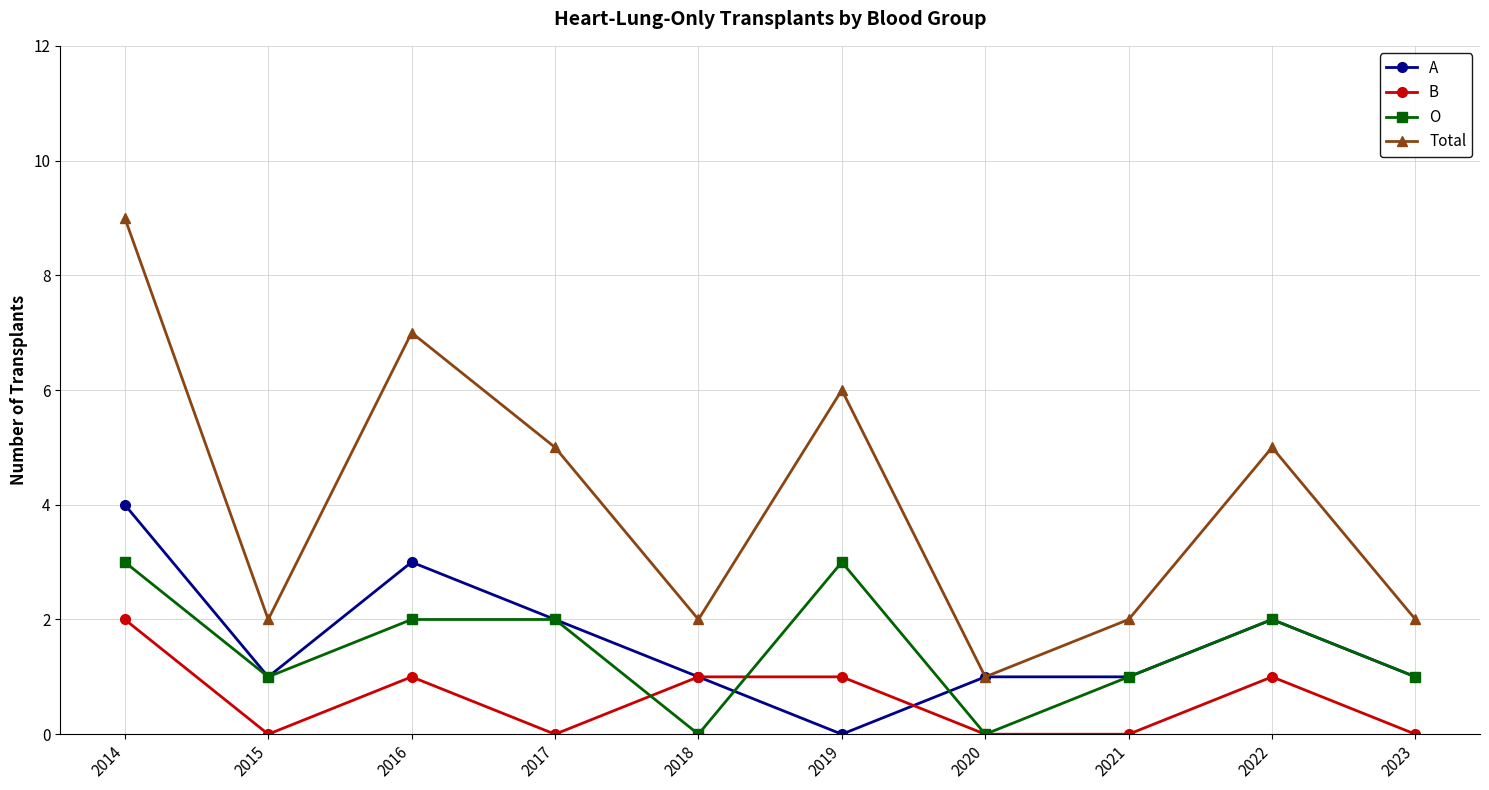

Reading right to left, what are all the values shown in this chart?

A: 1	2	1	1	0	1	2	3	1	4
B: 0	1	0	0	1	1	0	1	0	2
O: 1	2	1	0	3	0	2	2	1	3
Total: 2	5	2	1	6	2	5	7	2	9